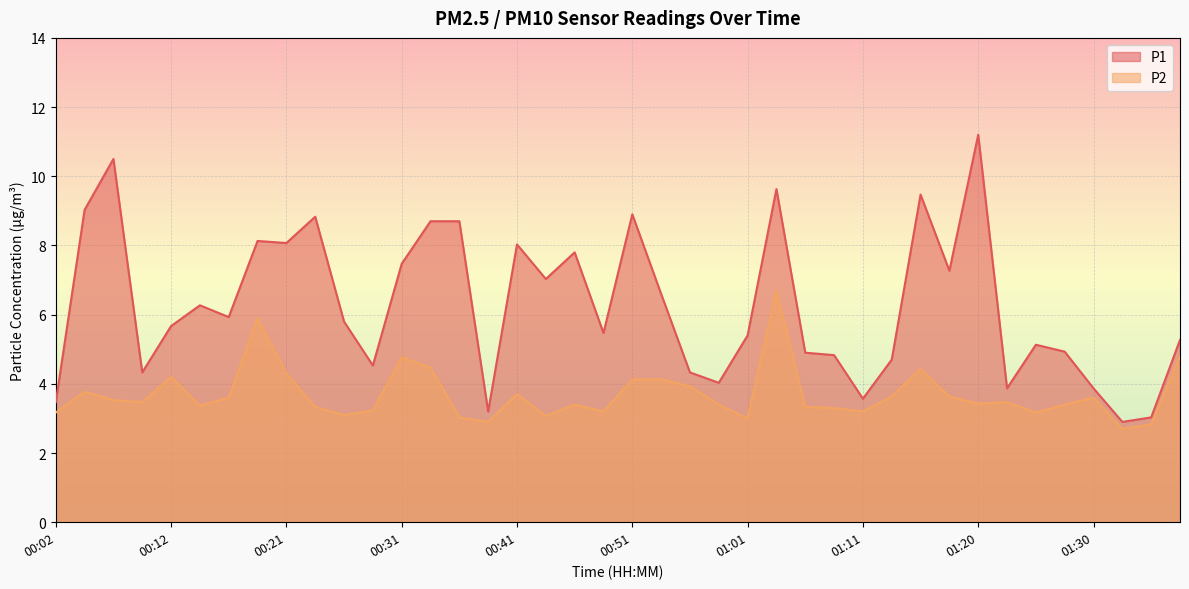

Where does the P2 series first go above 3?

00:02